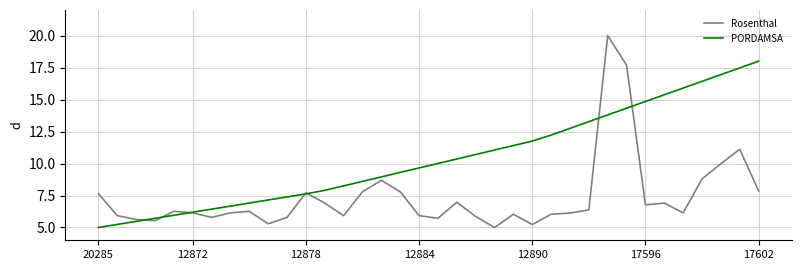

Which series has the largest range (max minus min)?

Rosenthal